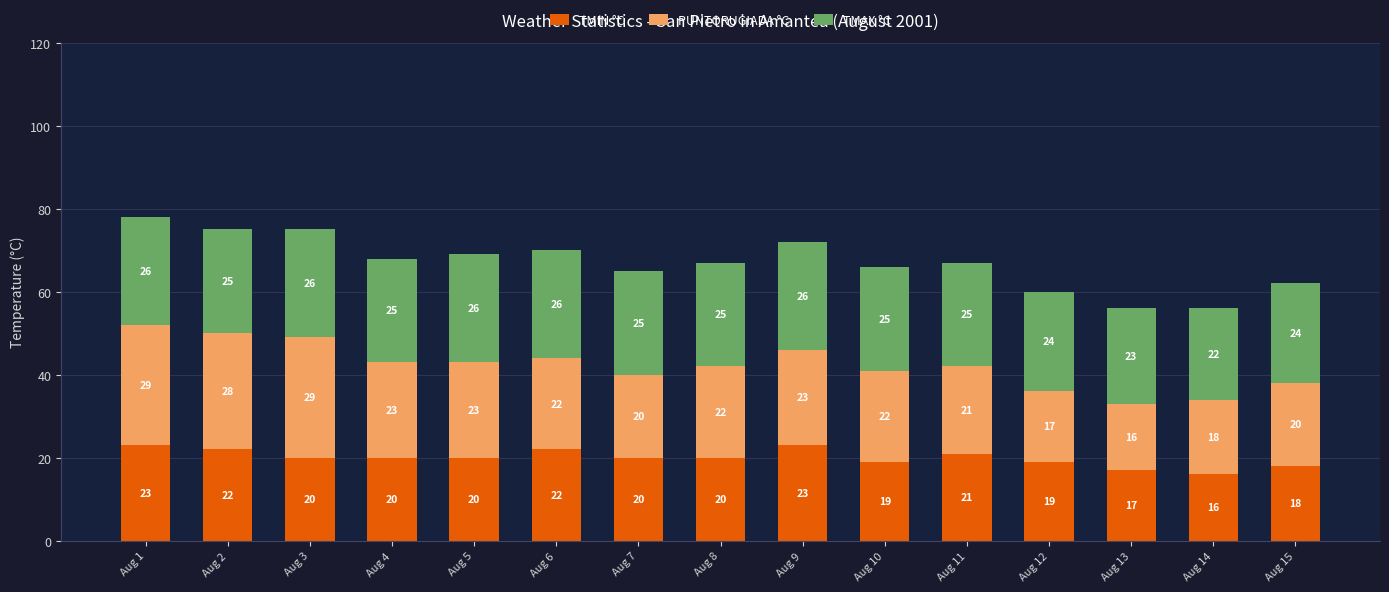

Read the TMIN °C value at Aug 1.

23